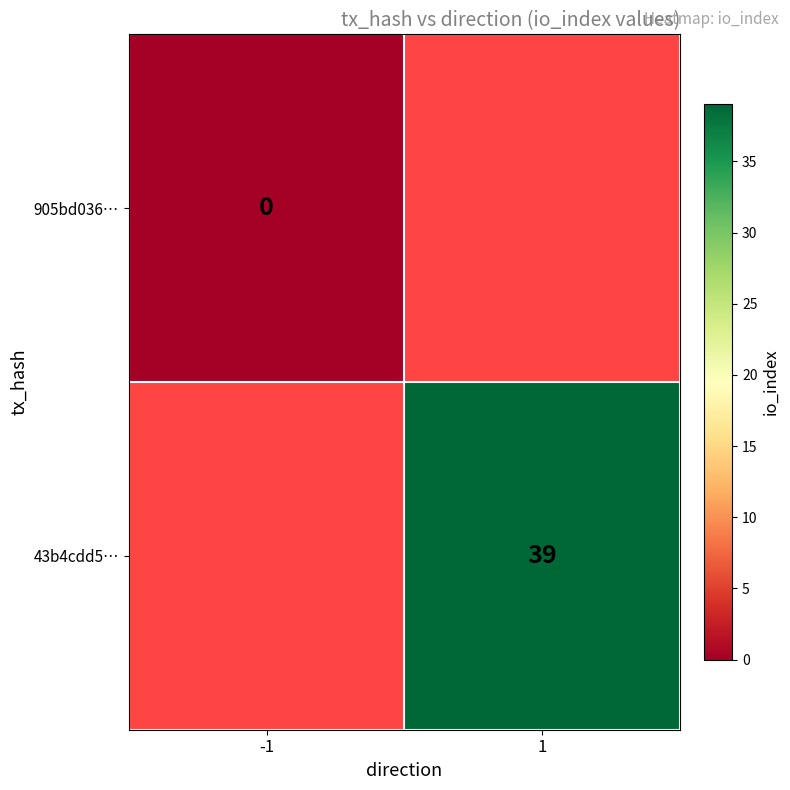

The 43b4cdd5… series shows 39 at 1. True or false?

True